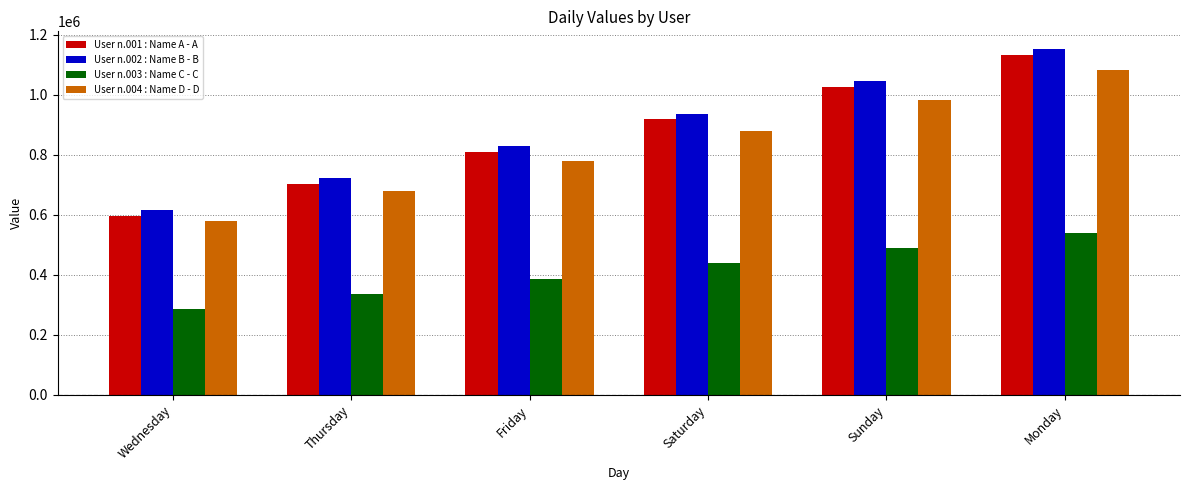

Which category has the lowest value in the User n.001 : Name A - A series?

Wednesday